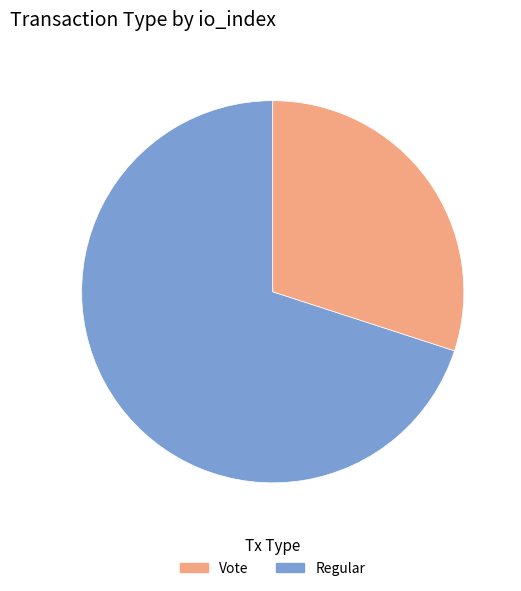

Is there a majority slice in this chart?

Yes